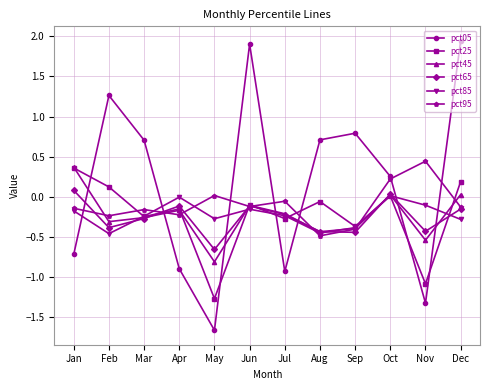

At which label does pct05 first exceed 0?

Feb